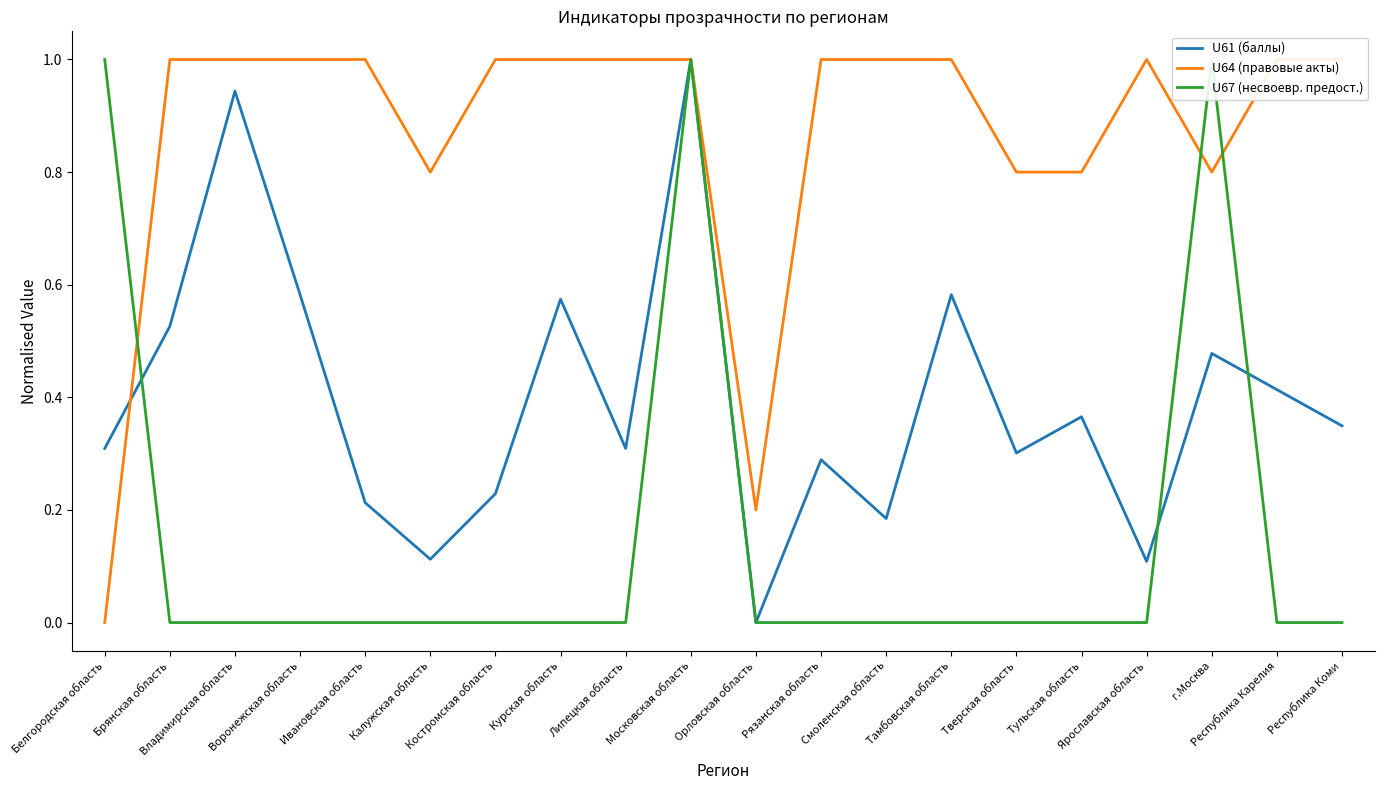

What value does the U61 (баллы) series have at Воронежская область?

0.6